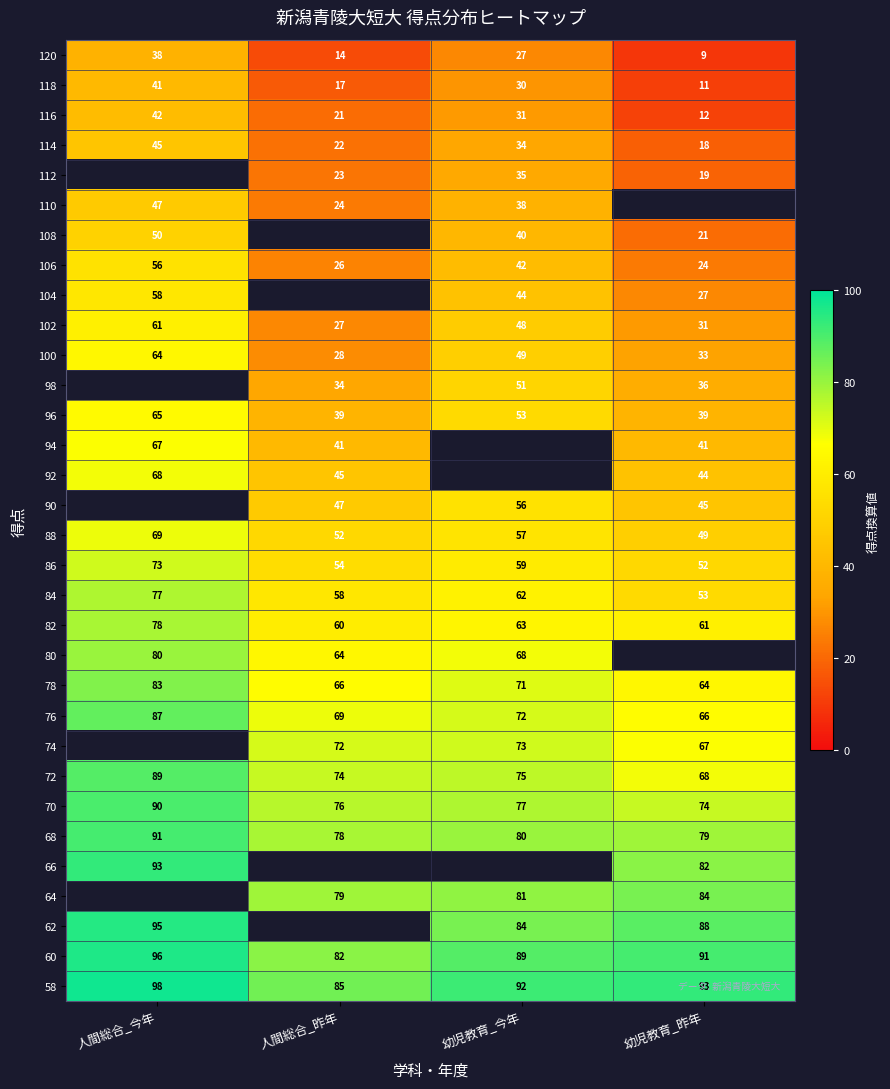

Rank the categories by 72 value from highest to lowest.

人間総合_今年, 幼児教育_今年, 人間総合_昨年, 幼児教育_昨年